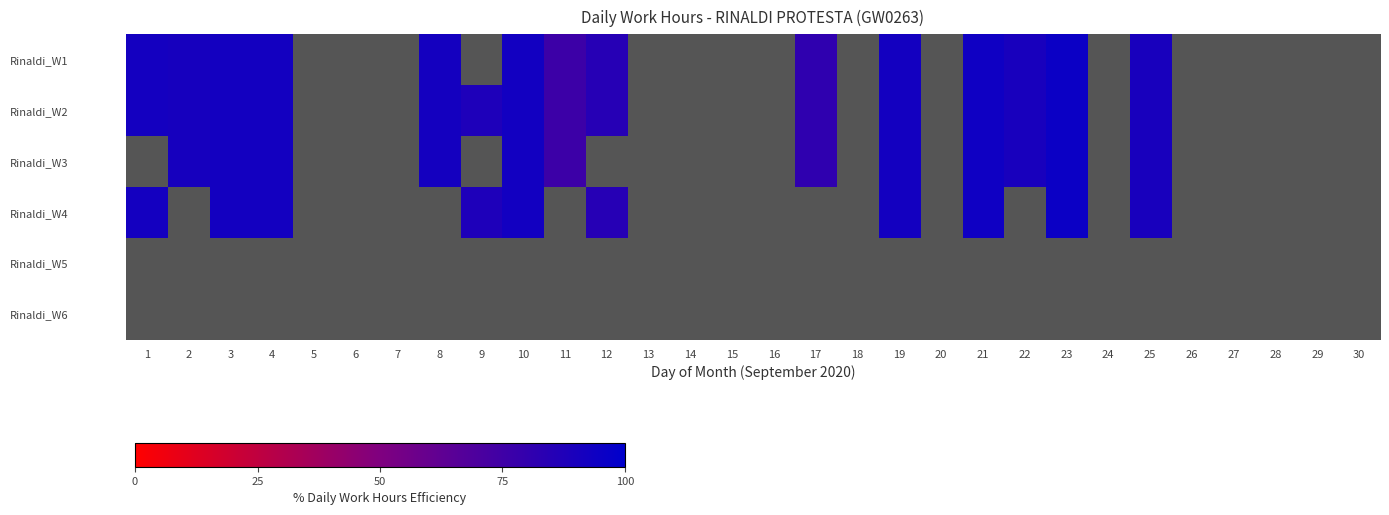

How many data points does each series have?

30